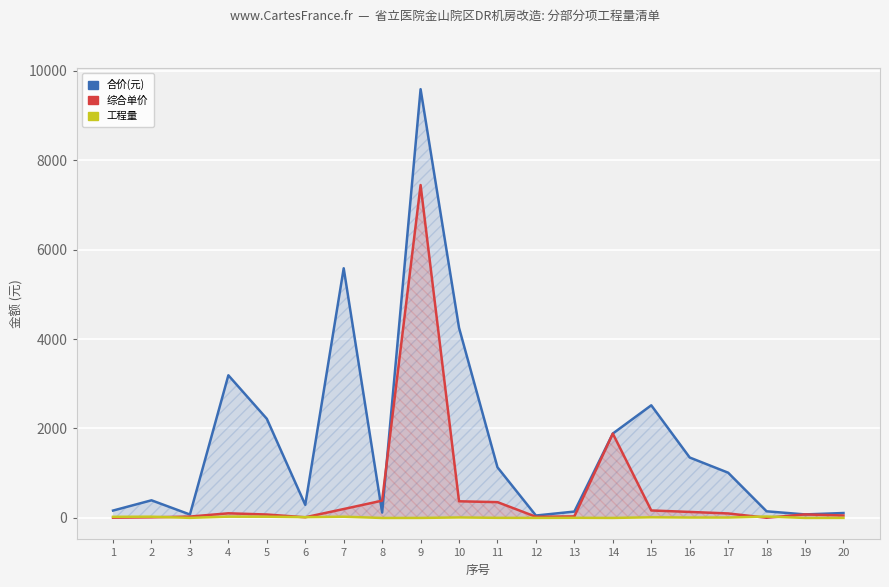

True or false: 合价(元) has a value of 2469.4 at 10.

False